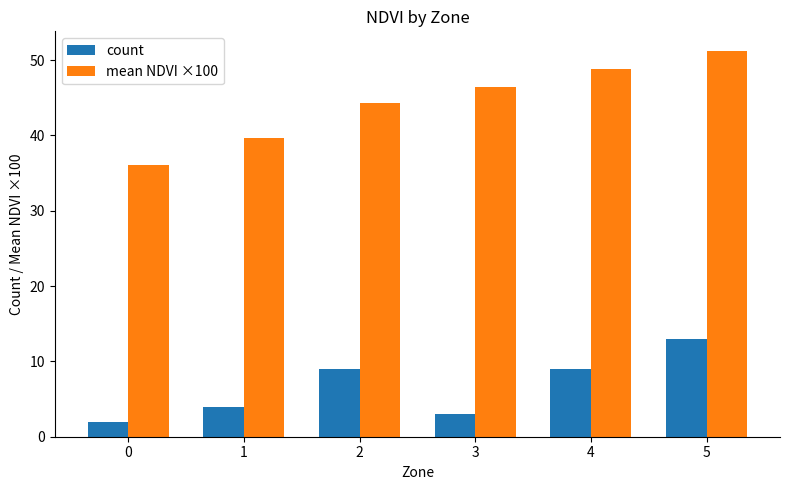

What value does the mean NDVI ×100 series have at 2?

44.3